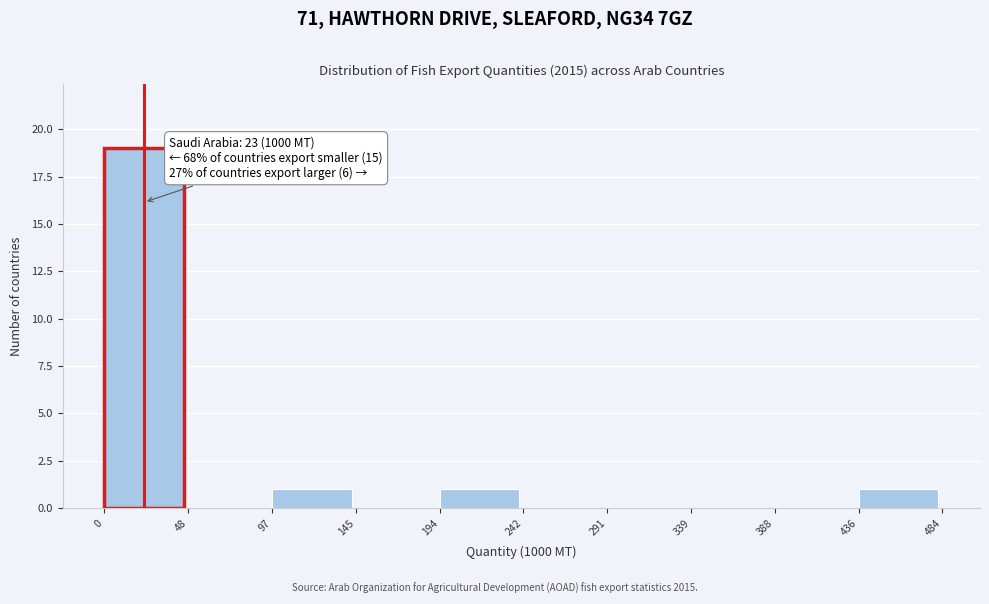

Over which range of the x-axis is the bar tallest?

0 to 48